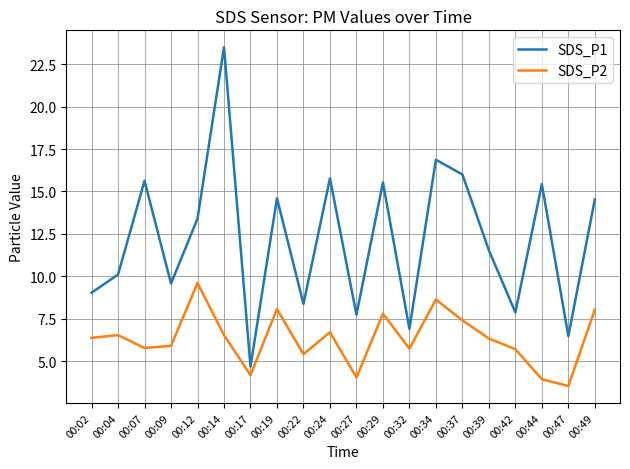

Rank the series by their maximum value, from highest to lowest.

SDS_P1, SDS_P2